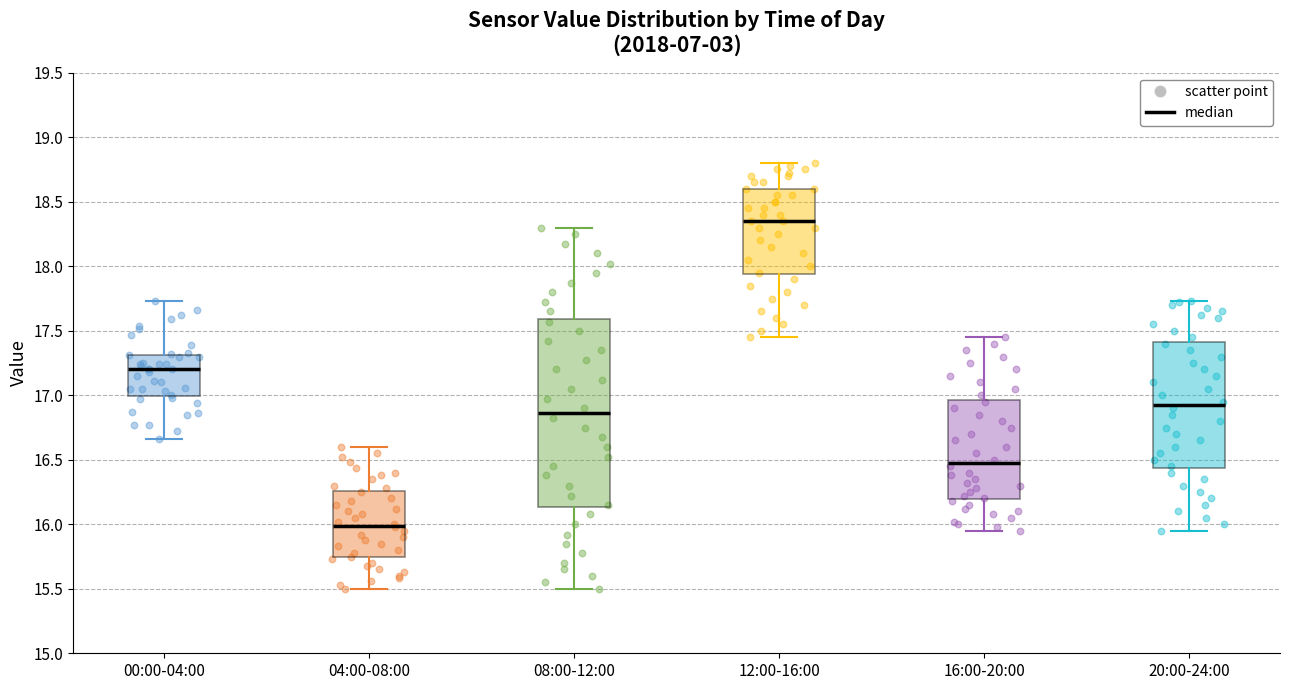

Reading left to right, read every box against the y-axis: the position of its median line, the range the box covers, and the ends of its whiskers. The values are not printed on the chart, so give them approximately, as read against the axis.

00:00-04:00: median 17.20, box 17.00 to 17.30, whiskers 16.65 to 17.75
04:00-08:00: median 16.00, box 15.75 to 16.25, whiskers 15.50 to 16.60
08:00-12:00: median 16.85, box 16.15 to 17.60, whiskers 15.50 to 18.30
12:00-16:00: median 18.35, box 17.95 to 18.60, whiskers 17.45 to 18.80
16:00-20:00: median 16.50, box 16.20 to 16.95, whiskers 15.95 to 17.45
20:00-24:00: median 16.95, box 16.45 to 17.40, whiskers 15.95 to 17.75